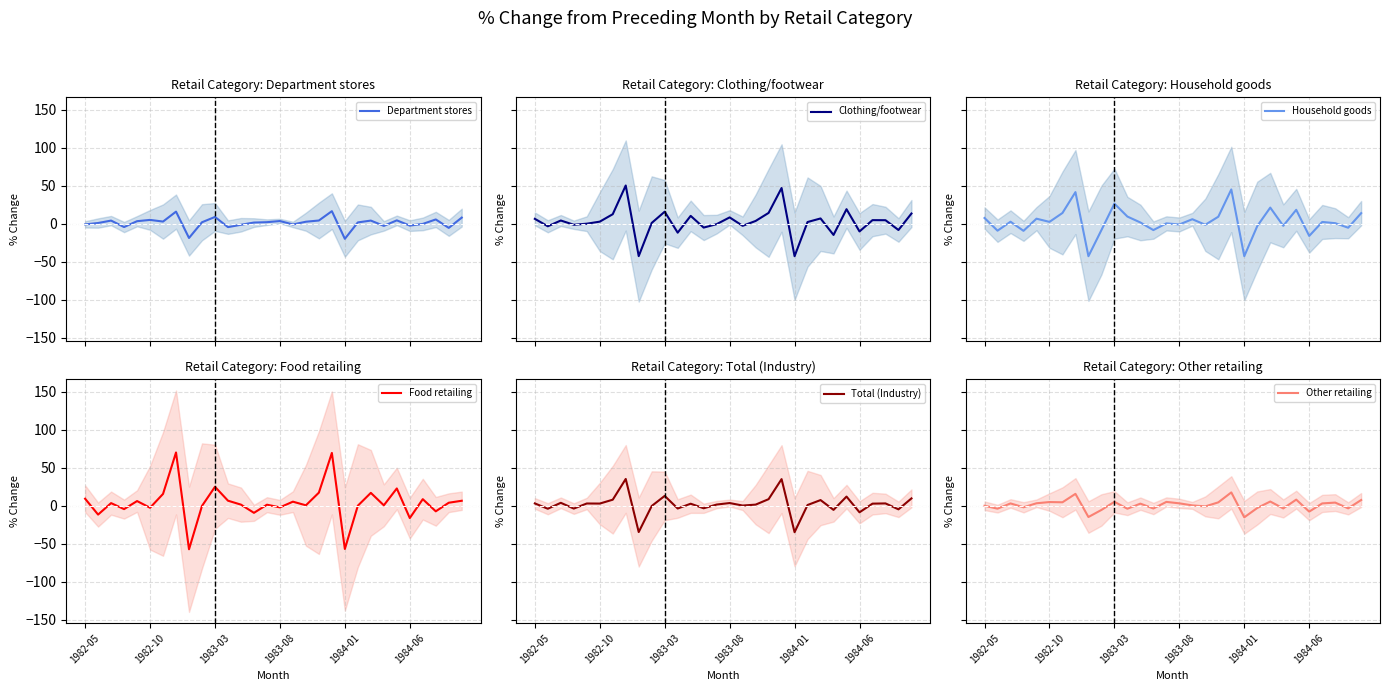

True or false: Other retailing has a value of 2.2 at 27.

False